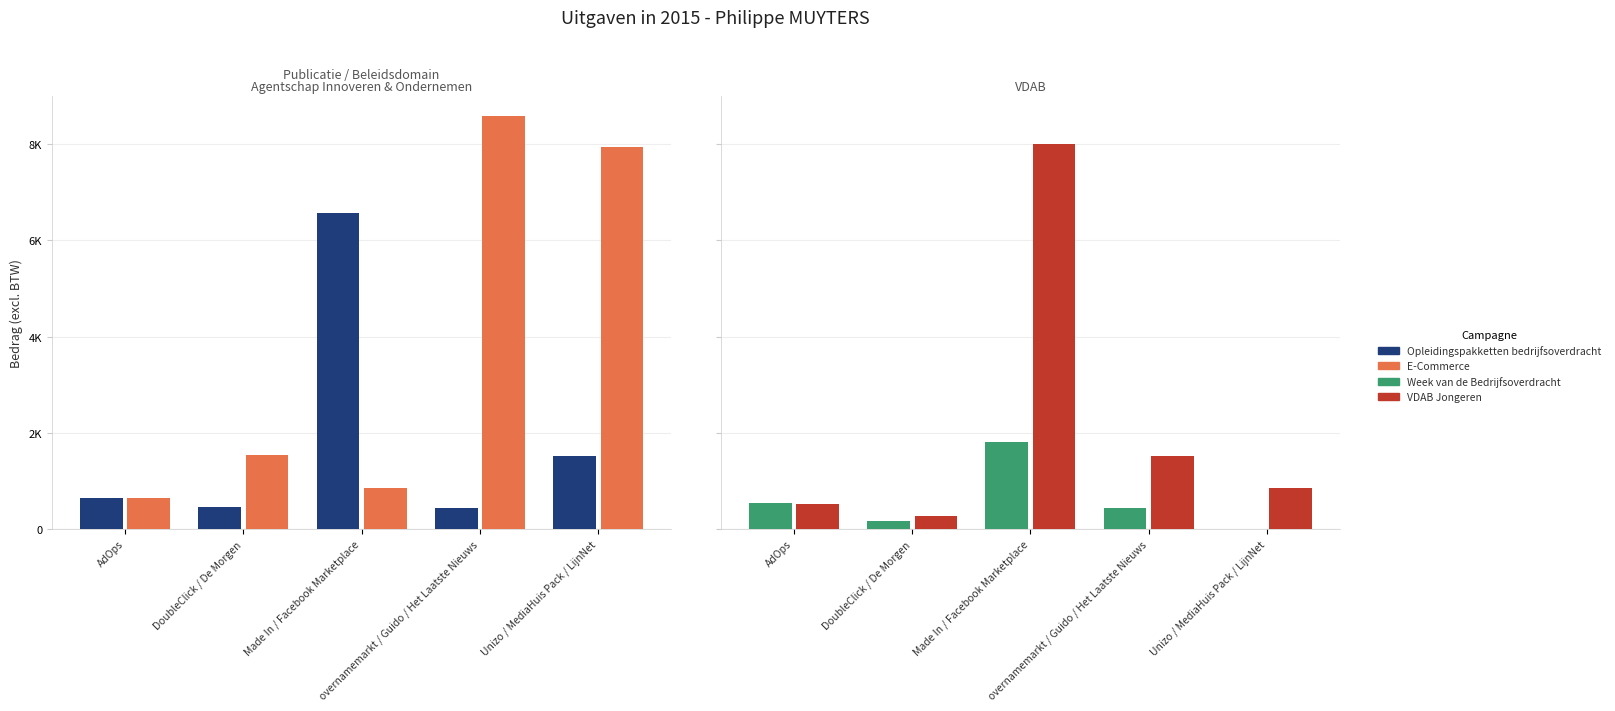

At which label does Opleidingspakketten bedrijfsoverdracht reach its peak?

Made In / Facebook Marketplace